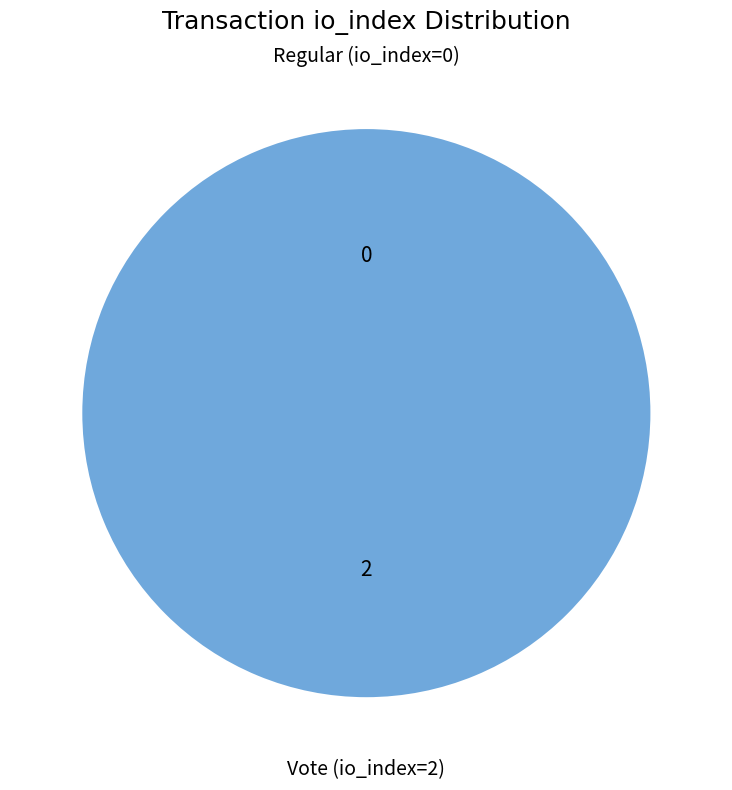

Rank the categories by value from highest to lowest.

Vote (io_index=2), Regular (io_index=0)